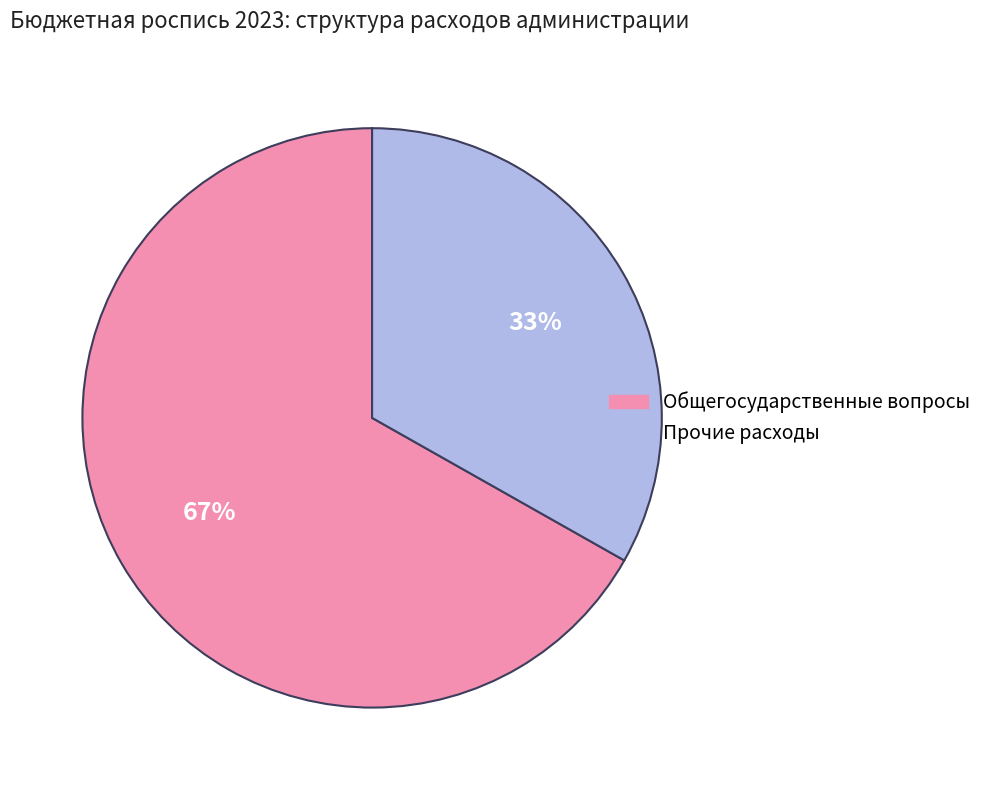

How many slices are in this pie chart?

2